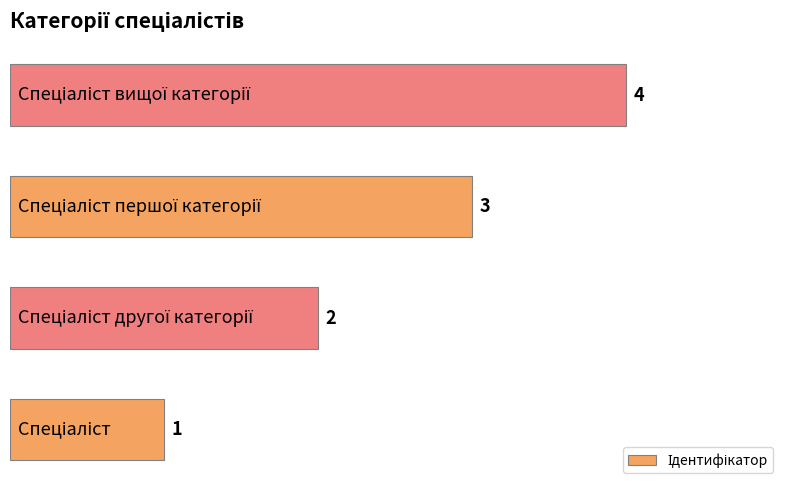

How many values are between 2 and 4?

3